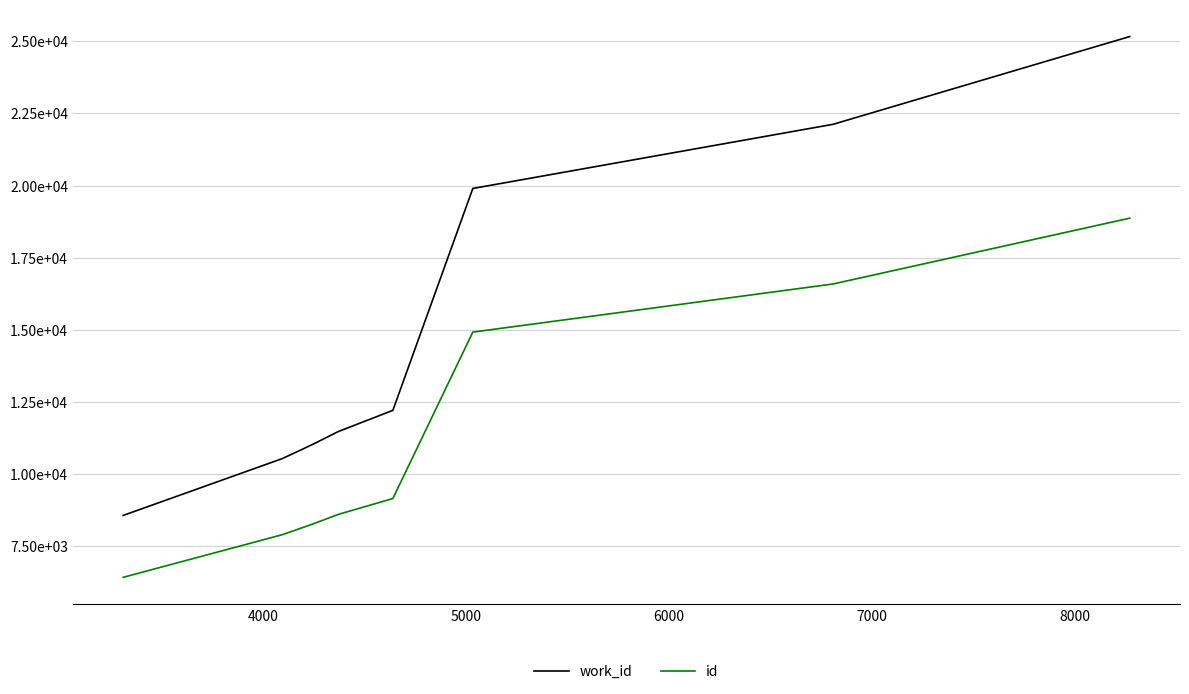

Is this an area chart (filled region under the line)?

No